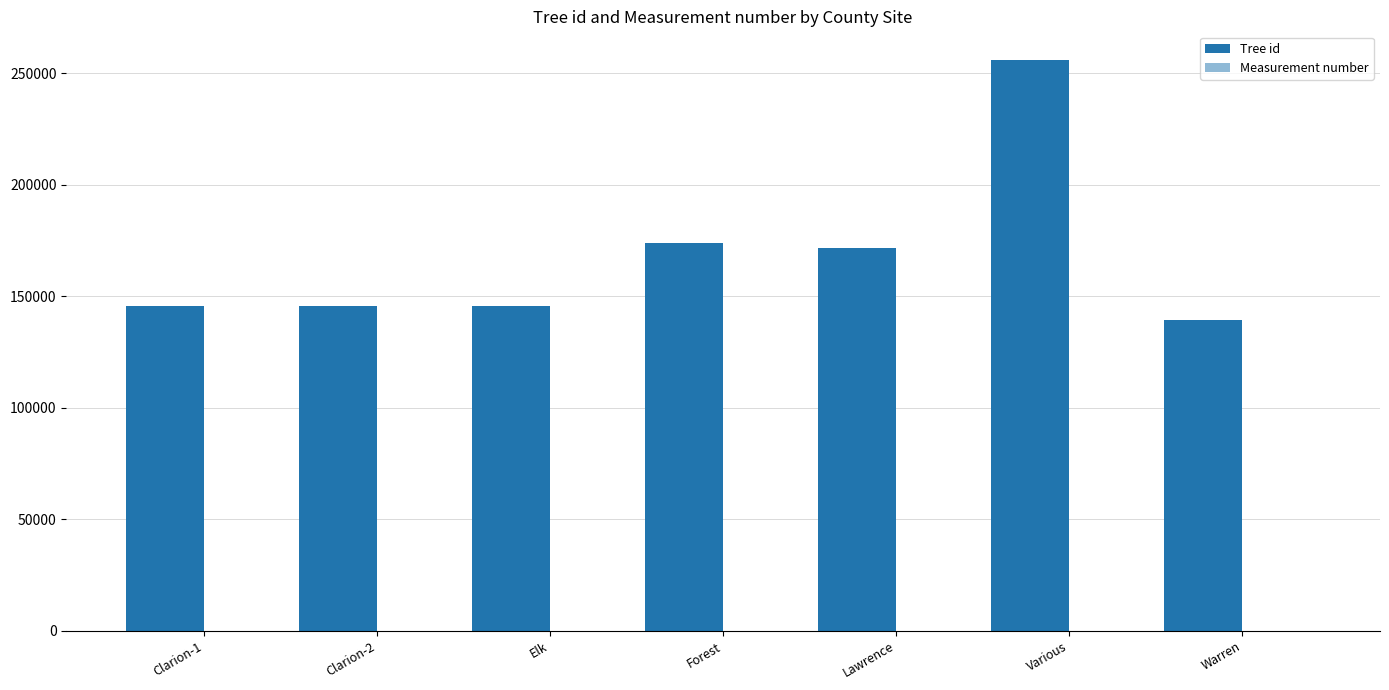

Which series changed the most between Clarion-2 and Forest?

Tree id